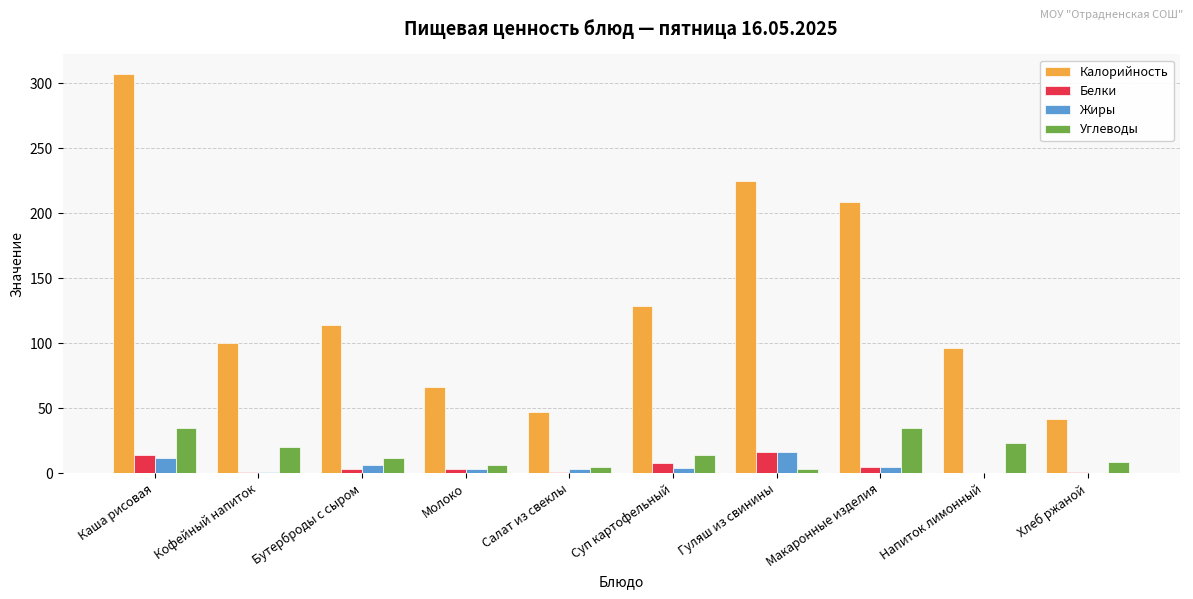

What is the spread (max minus min) of values at Кофейный напиток?

99.0